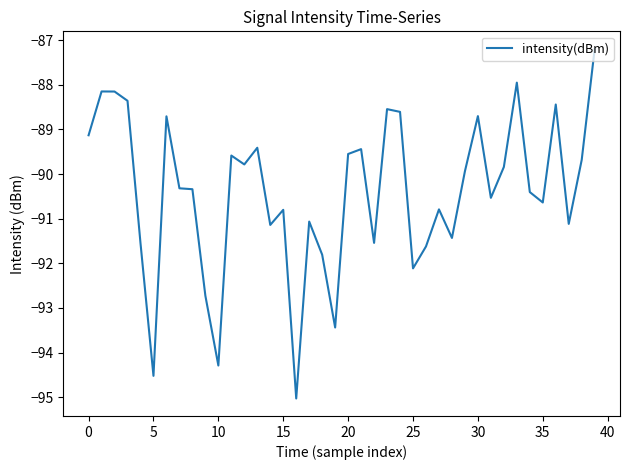

What is the smallest value displayed?

-95.0